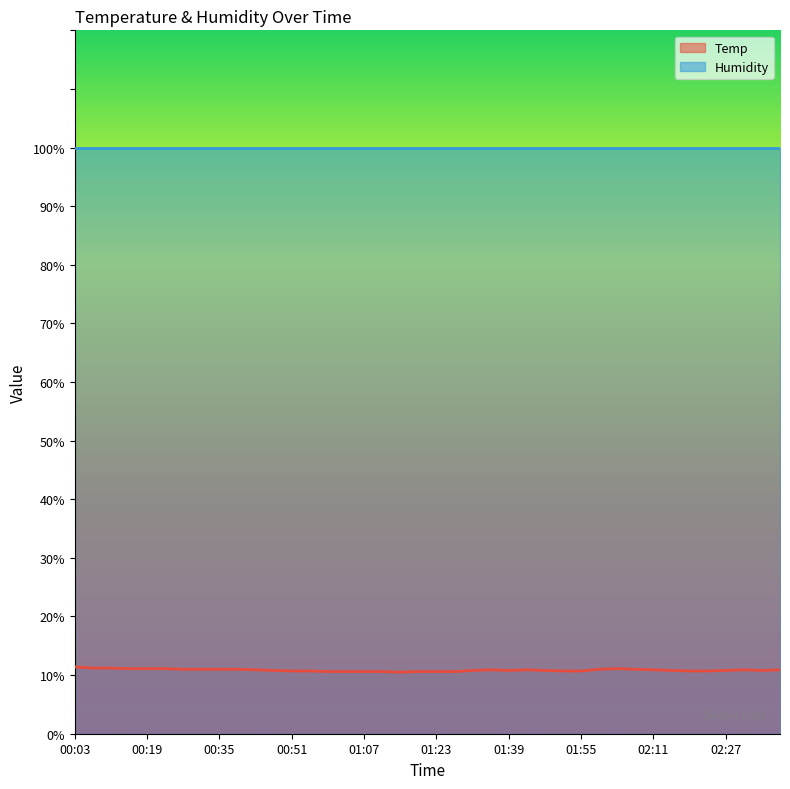

What is the approximate value at 02:19?

10.7